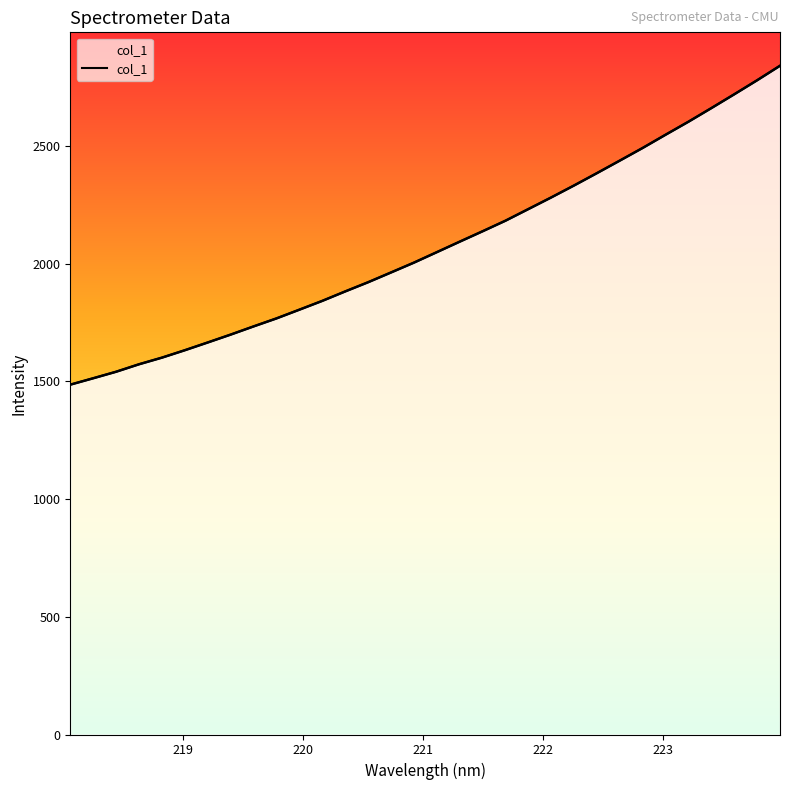

Count the number of categories in the chart.

32